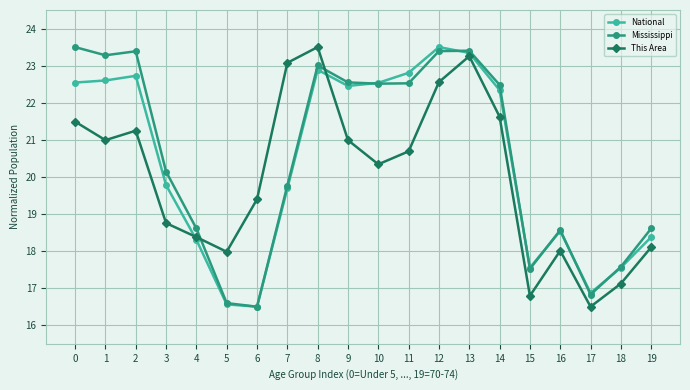

Which series changed the most between 4 and 11?

National